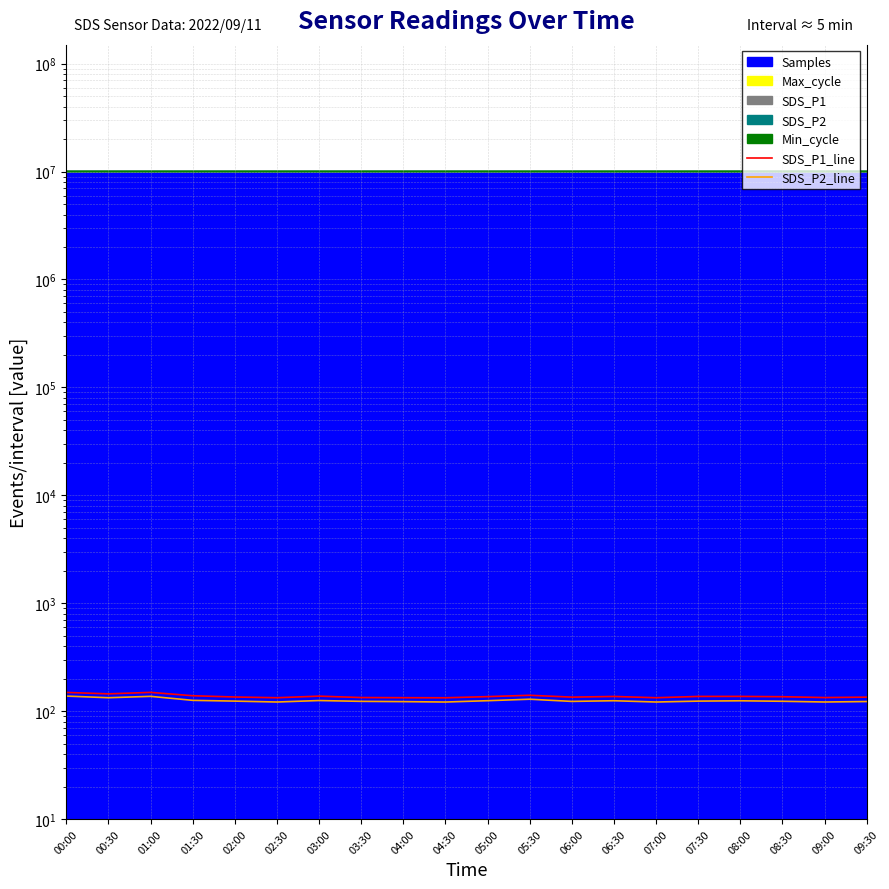

What is the difference between the highest and lowest values at 07:30?

13.0